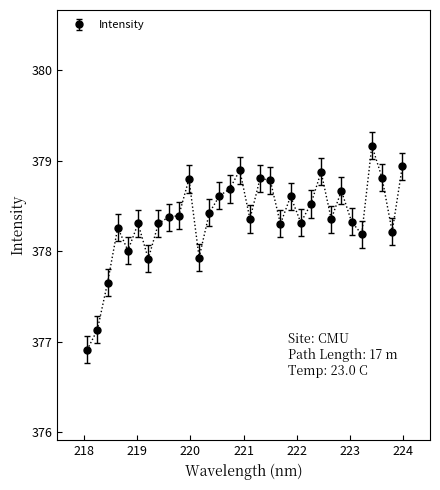

True or false: the data has more than 1 interior local peaks.

True